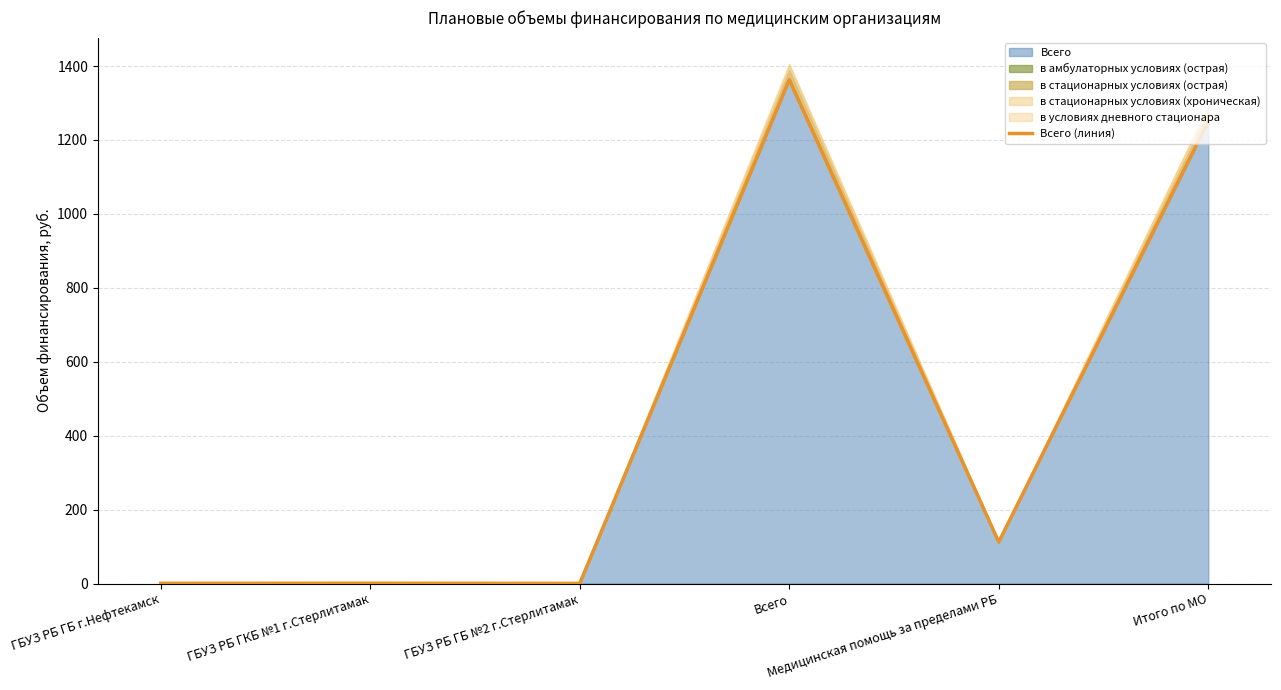

What is the difference between the second highest and minimum values?

1250.0